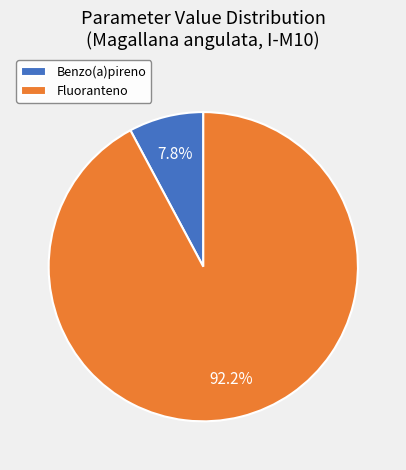

Rank the categories by value from highest to lowest.

Fluoranteno, Benzo(a)pireno